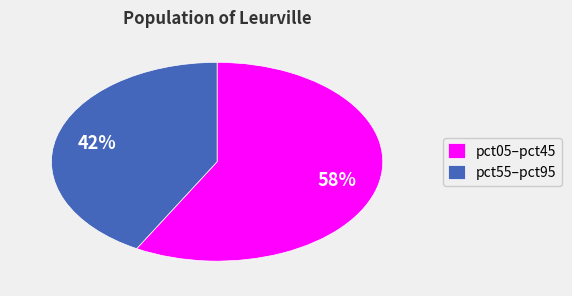

How many slices are in this pie chart?

2